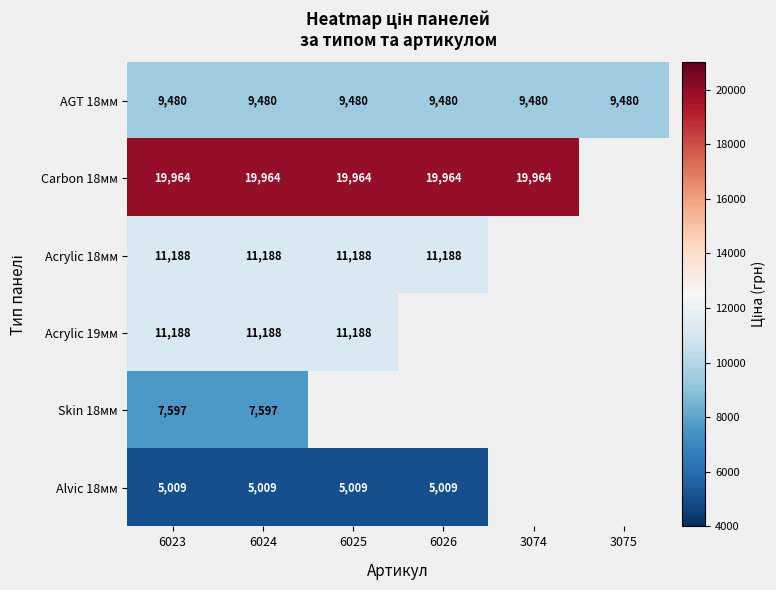

At how many categories does at least one series exceed 19074?

5